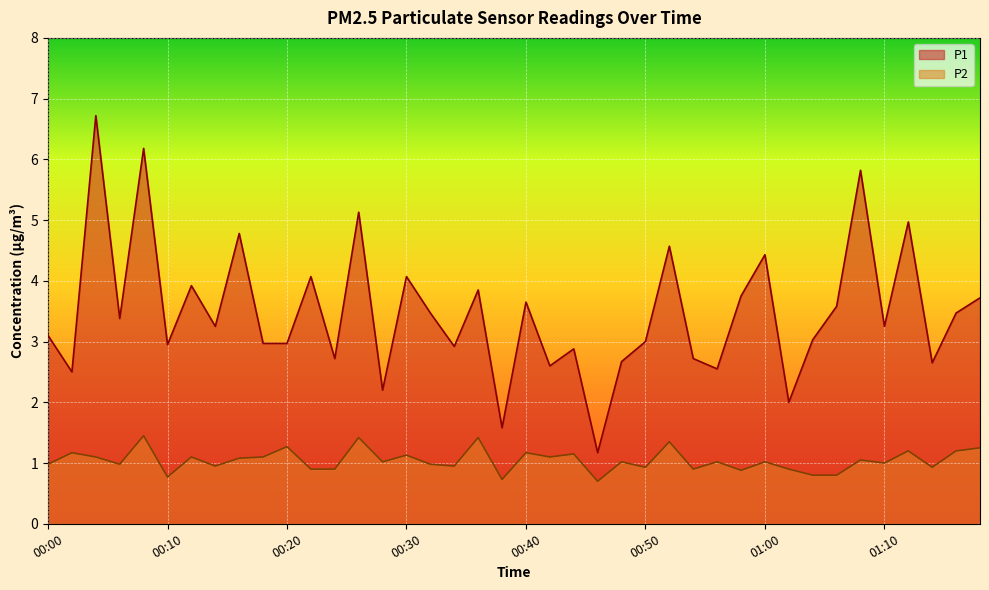

Where does the P2 series first go above 1?

00:02